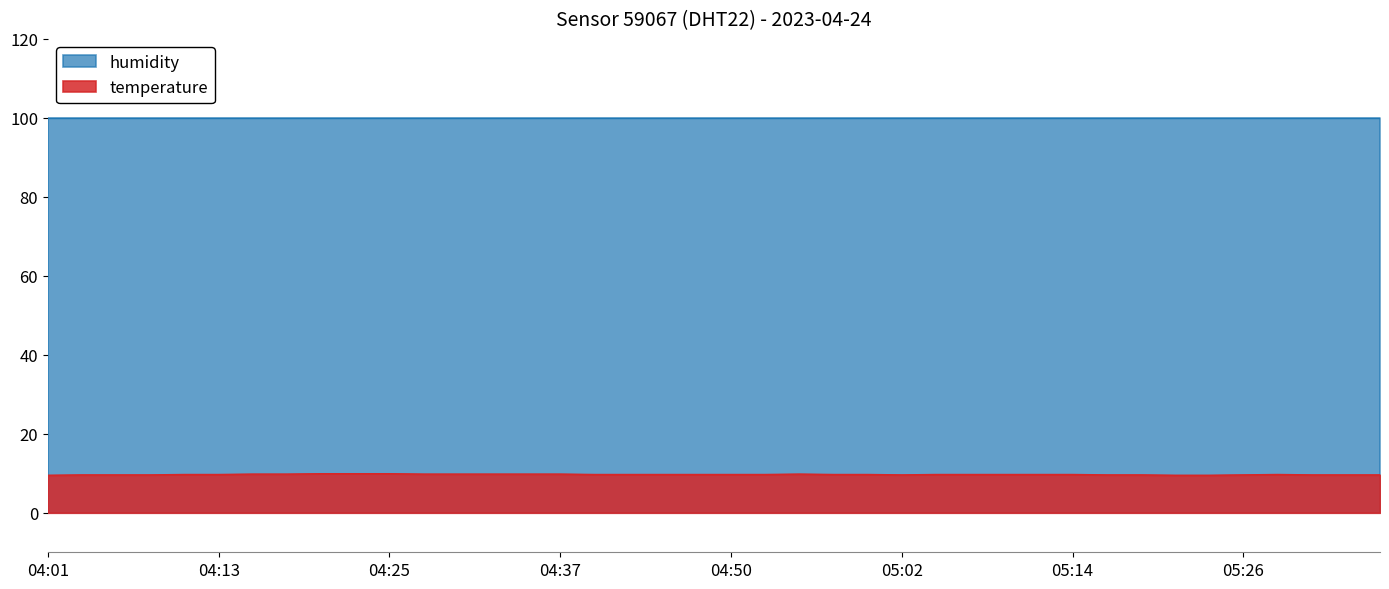

What is the label of the 18th point from the right?

04:55